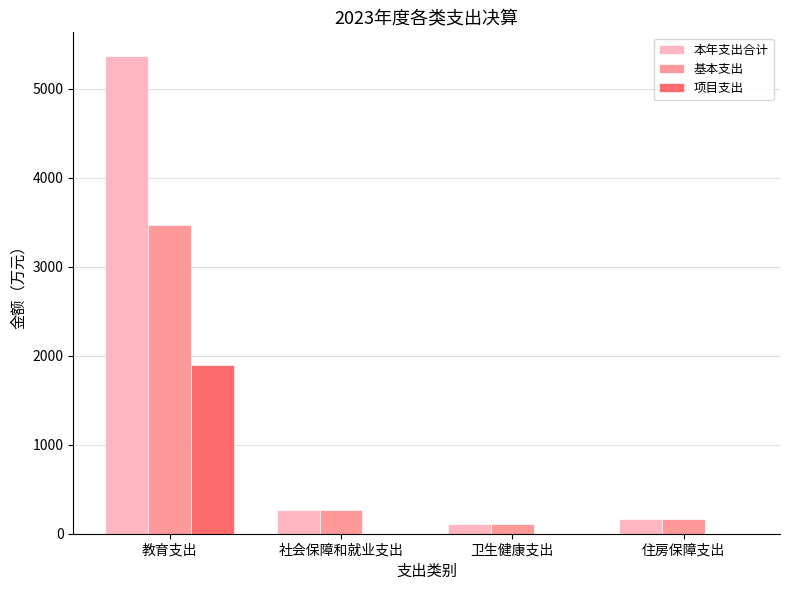

The value of 基本支出 at 社会保障和就业支出 is 263.0. True or false?

True